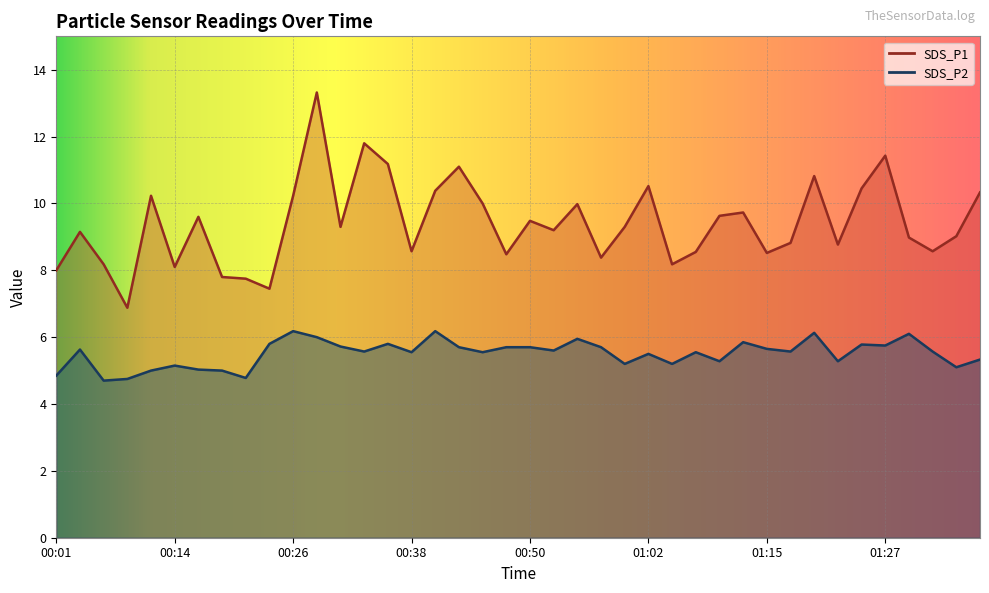

What is the average value of the SDS_P2 series?

5.5